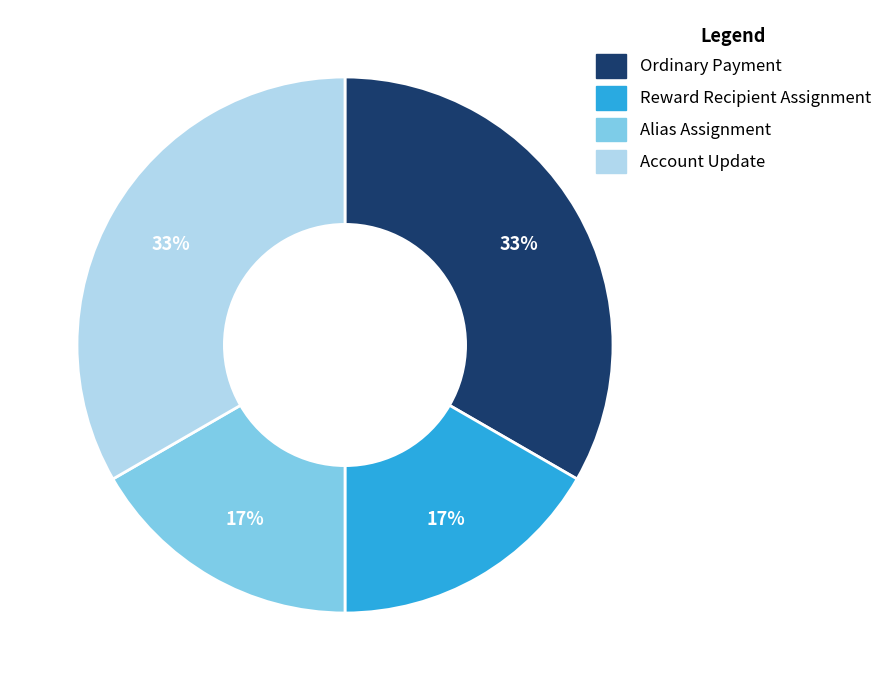

To the nearest percent, what is the average slice percentage?

25%